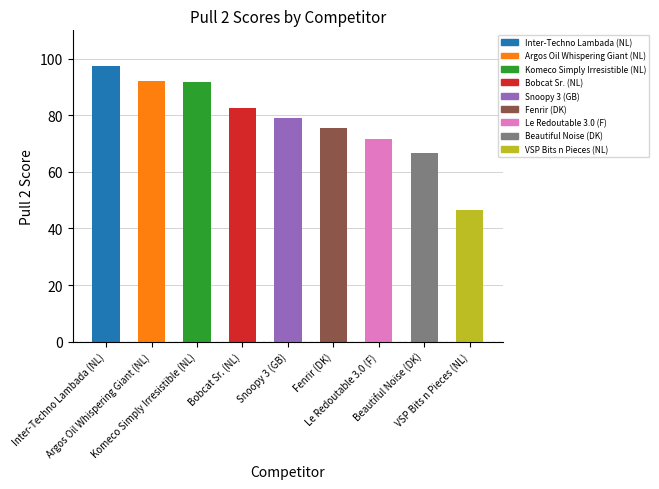

List the labels in order of value, smallest first.

VSP Bits n Pieces (NL), Beautiful Noise (DK), Le Redoutable 3.0 (F), Fenrir (DK), Snoopy 3 (GB), Bobcat Sr. (NL), Komeco Simply Irresistible (NL), Argos Oil Whispering Giant (NL), Inter-Techno Lambada (NL)